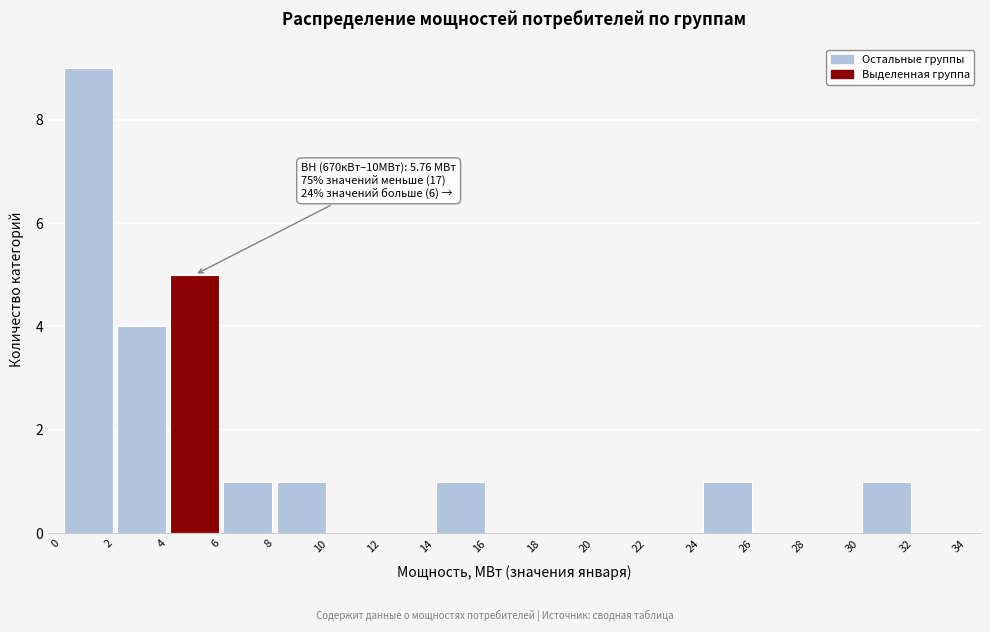

Which range on the x-axis has the tallest bar?

0 to 2